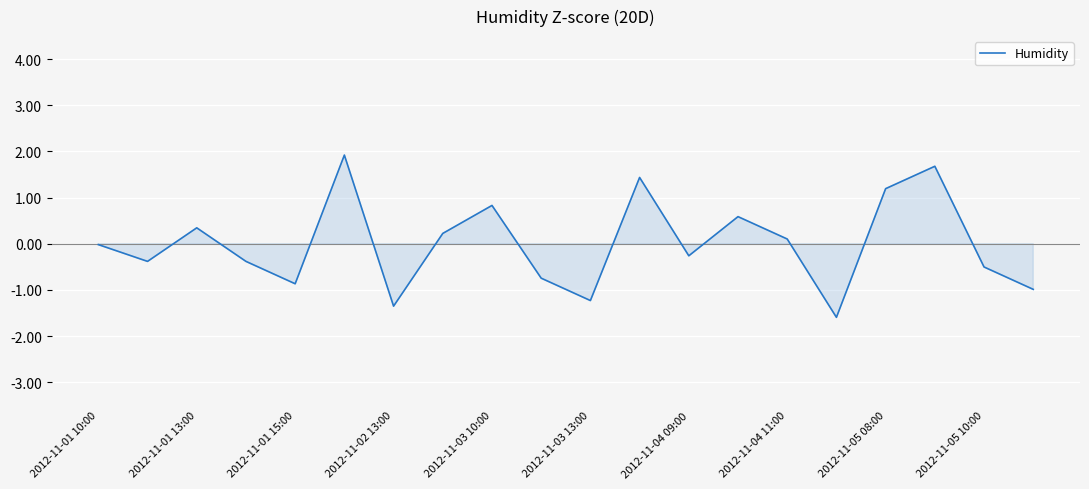

What is the difference between the maximum and minimum values?

3.5